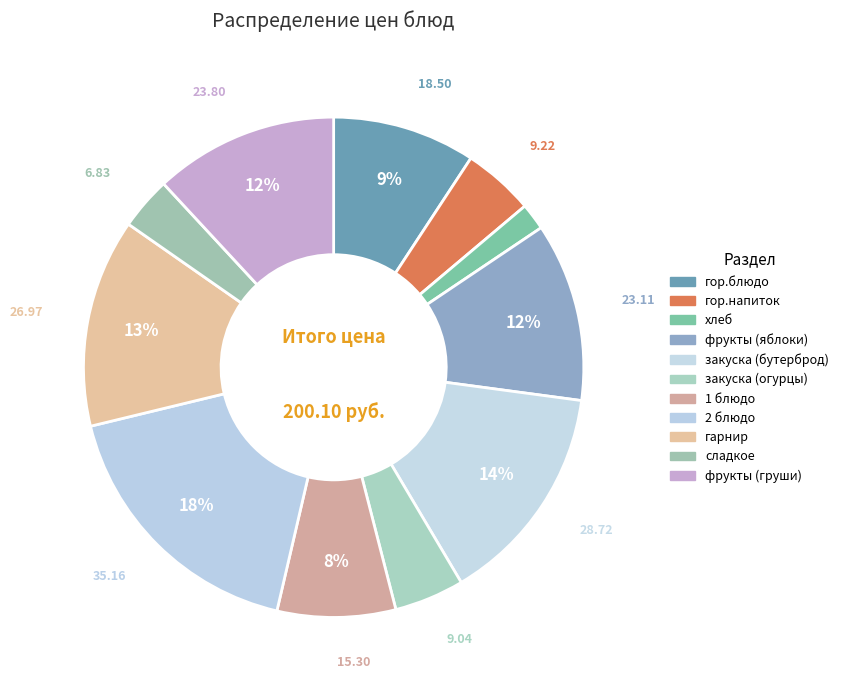

Does any single category account for the majority?

No